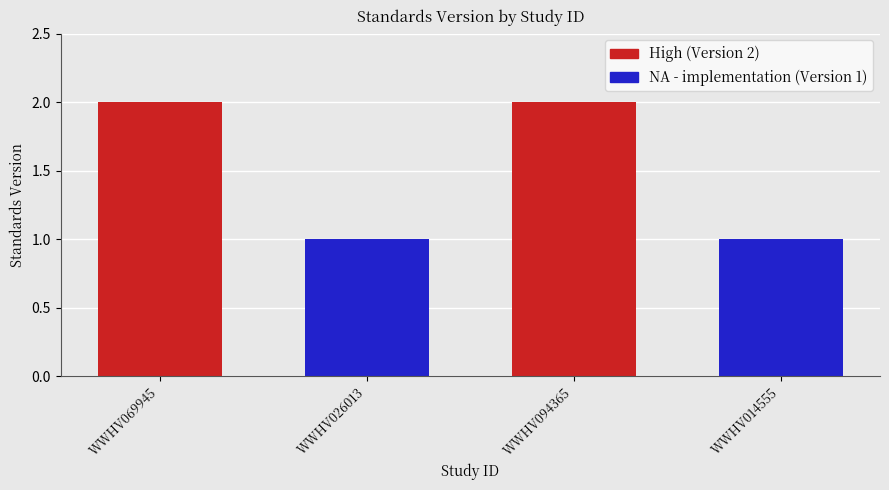

What value does the data have at WWHV026013?

1